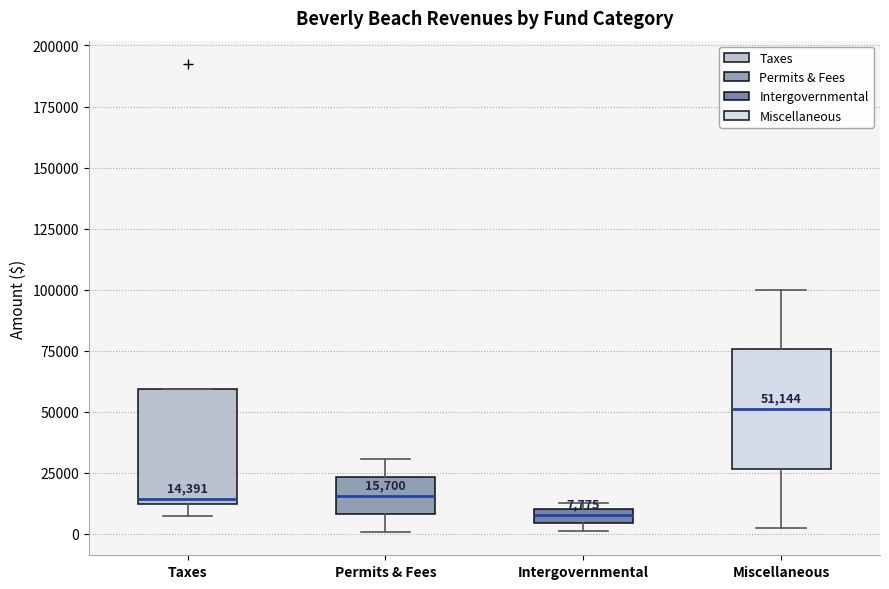

Which box's median line is the highest?

Miscellaneous